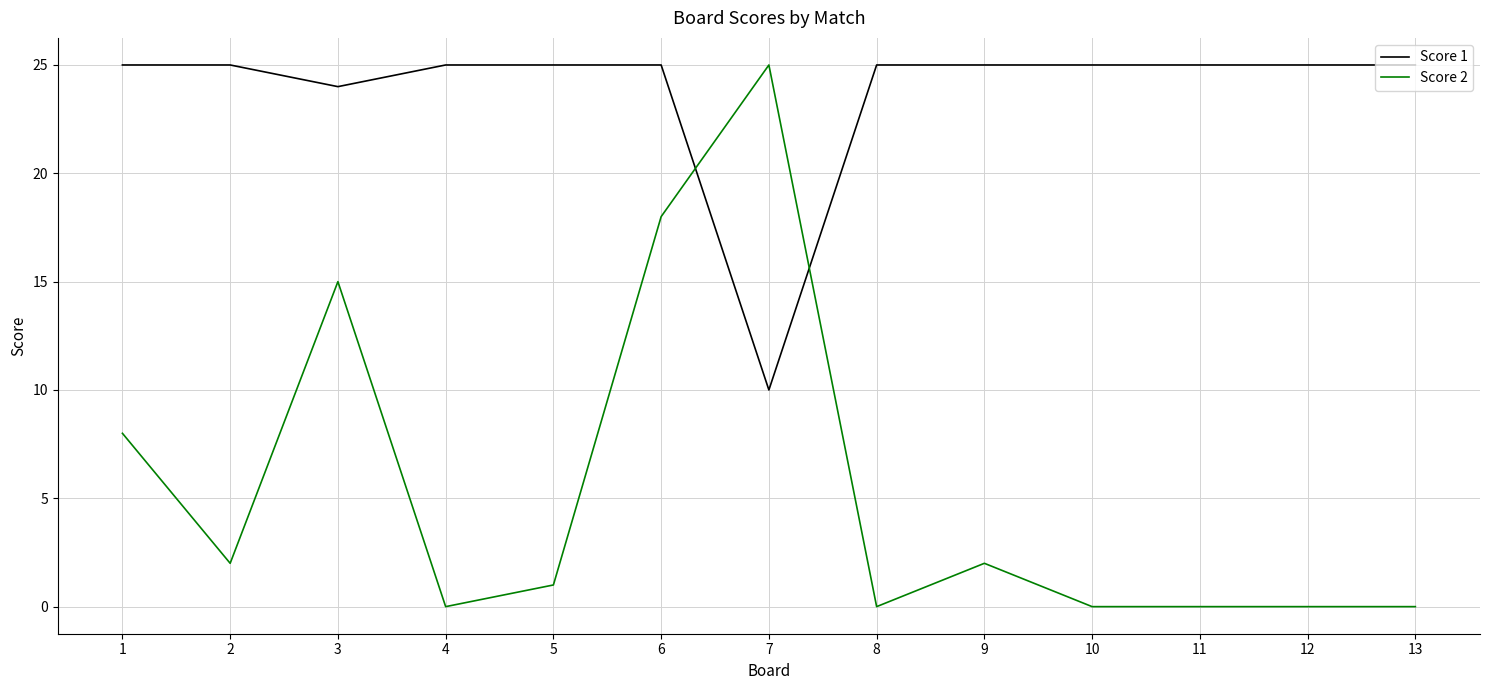

Between which two adjacent categories do Score 1 and Score 2 first intersect?

6 and 7